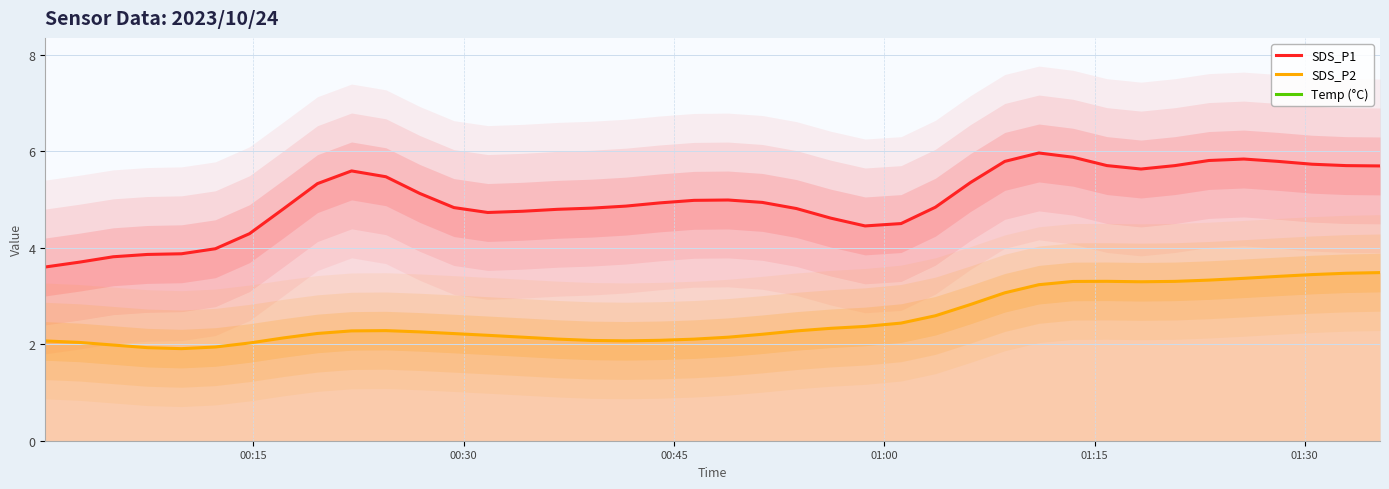

How many series are shown in this chart?

3